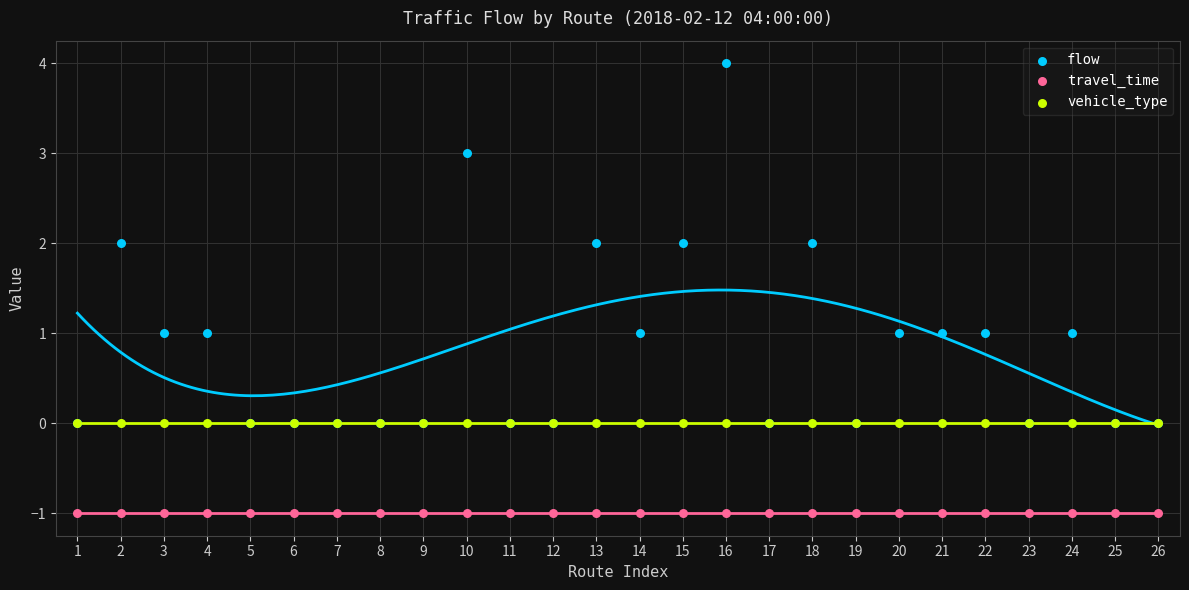

Which series contains the lowest Y value?

travel_time